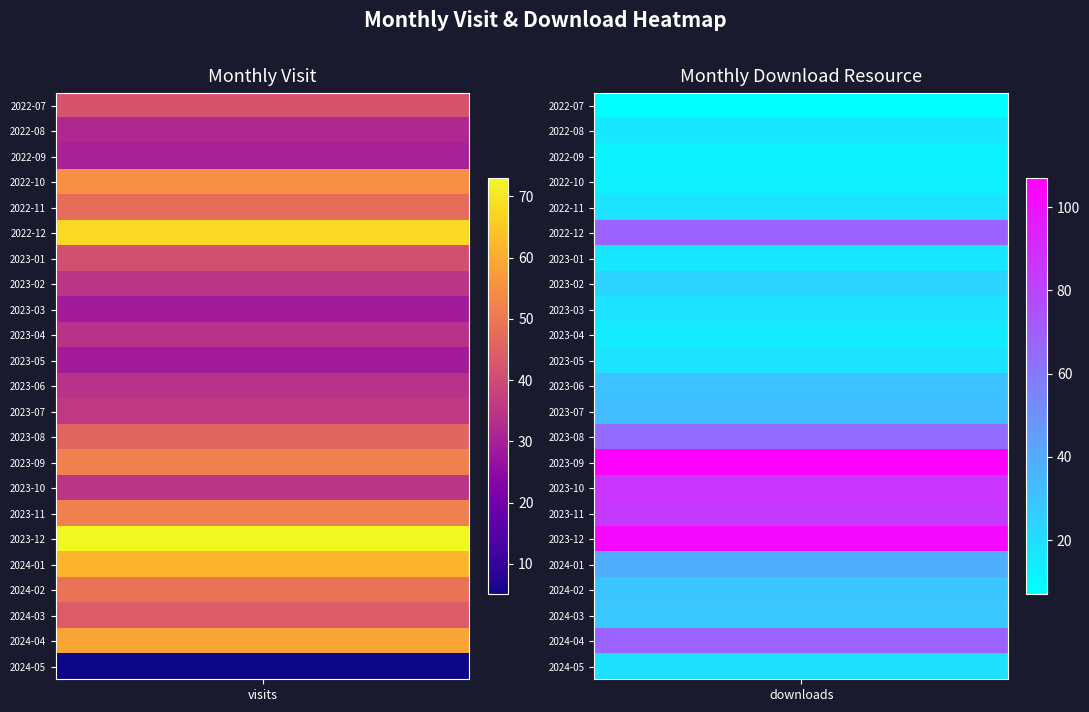

Is the value of 2023-10 at 0 greater than the value of 2022-08 at 0?

Yes